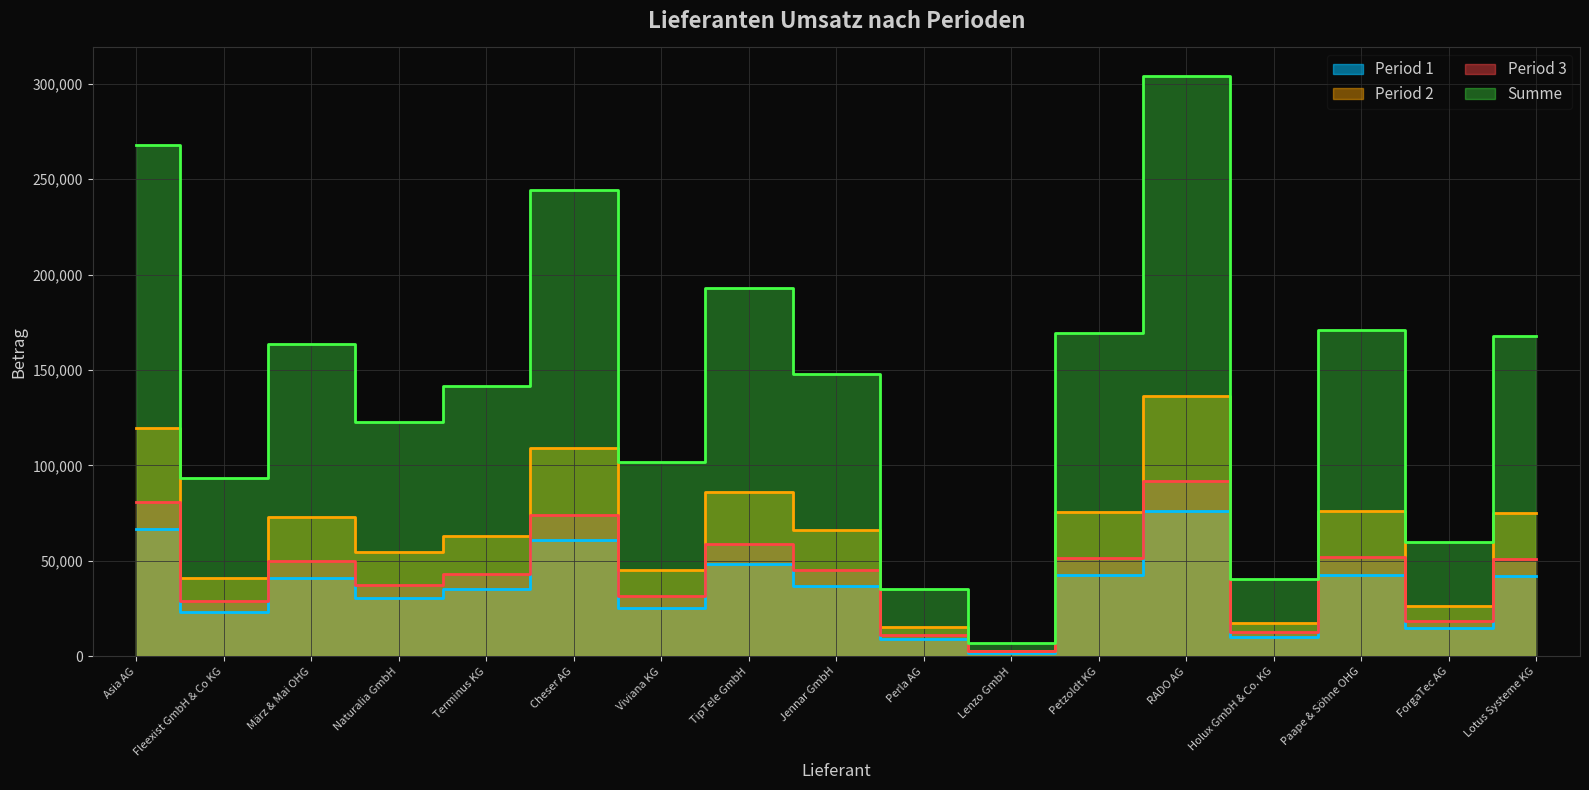

At how many categories does at least one series exceed 209153?

3